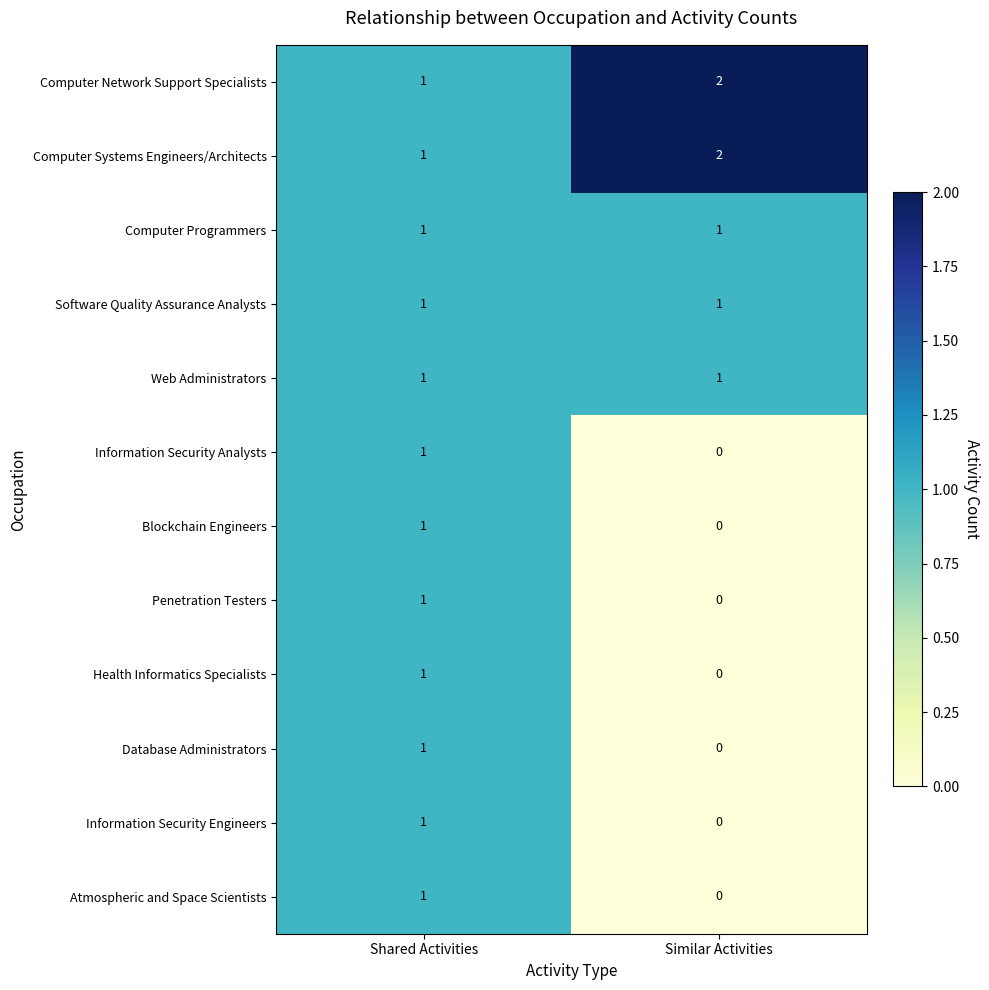

What is the total value across all series at Similar Activities?

7